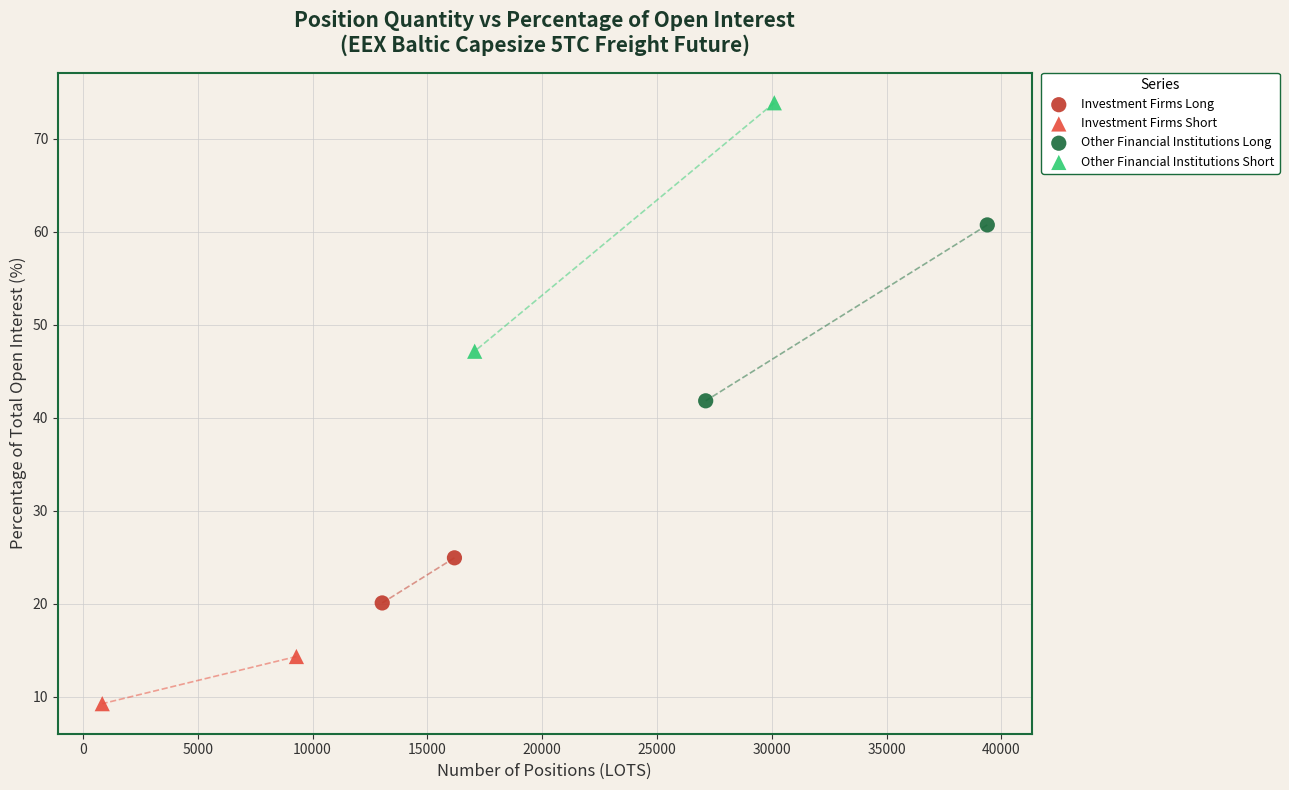

Which series reaches the minimum Y coordinate?

Investment Firms Short